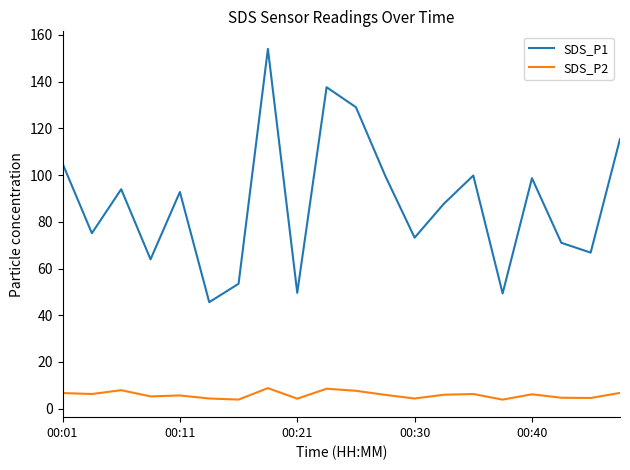

Which series has the largest range (max minus min)?

SDS_P1